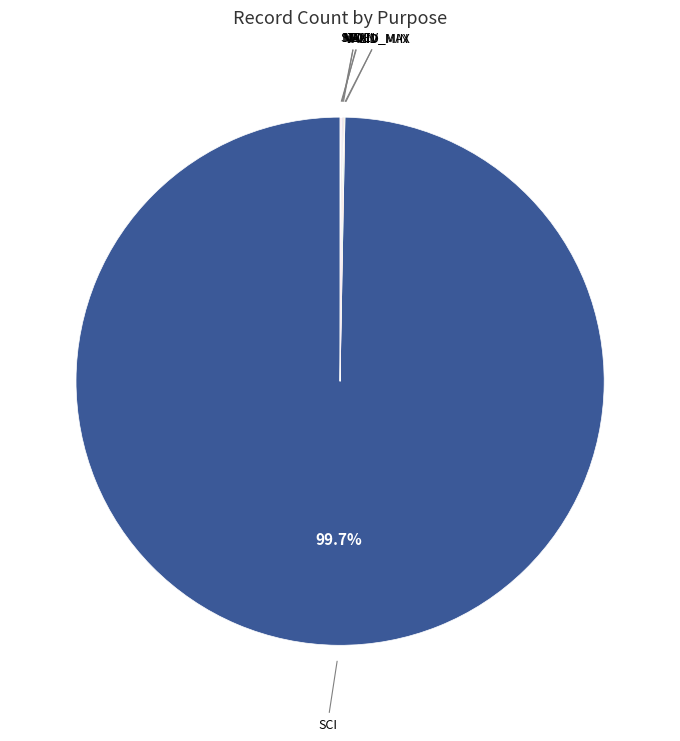

Is there a majority slice in this chart?

Yes